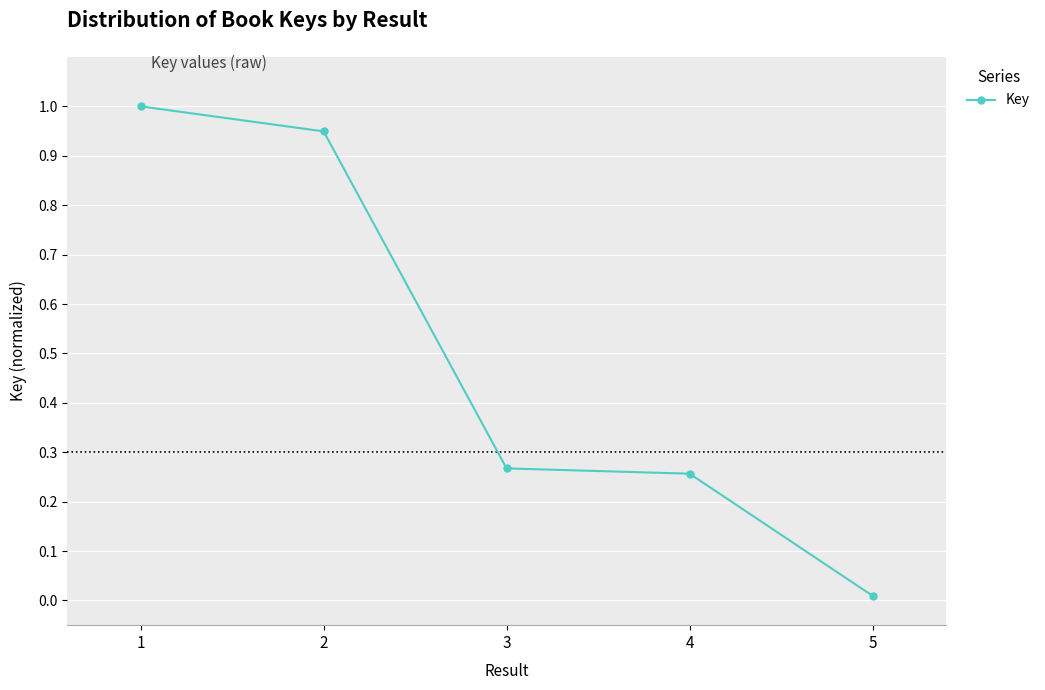

True or false: the data has more than 2 interior local peaks.

False